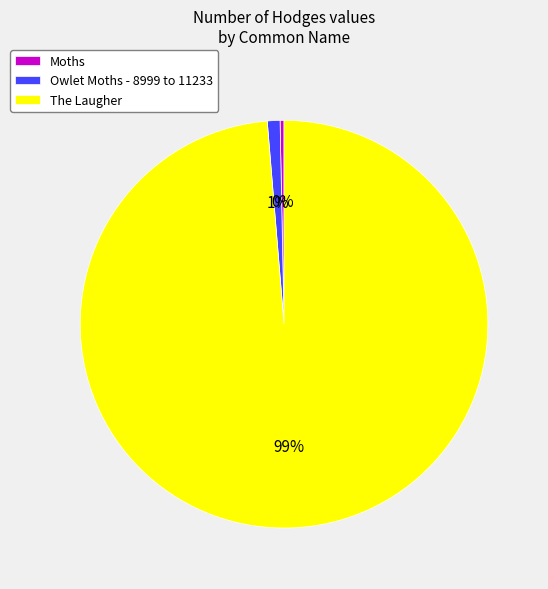

Is it true that Owlet Moths - 8999 to 11233 is 1% of the pie?

True